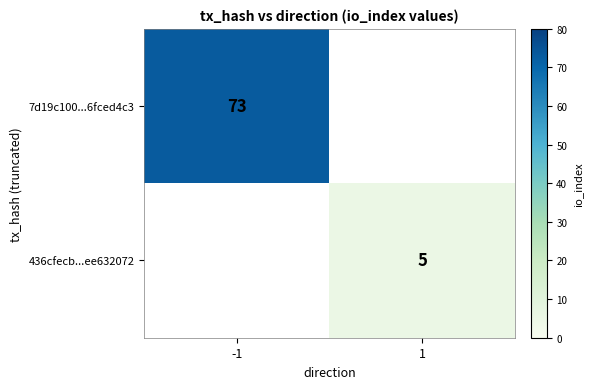

True or false: 7d19c100...6fced4c3 has a value of 130 at -1.

False